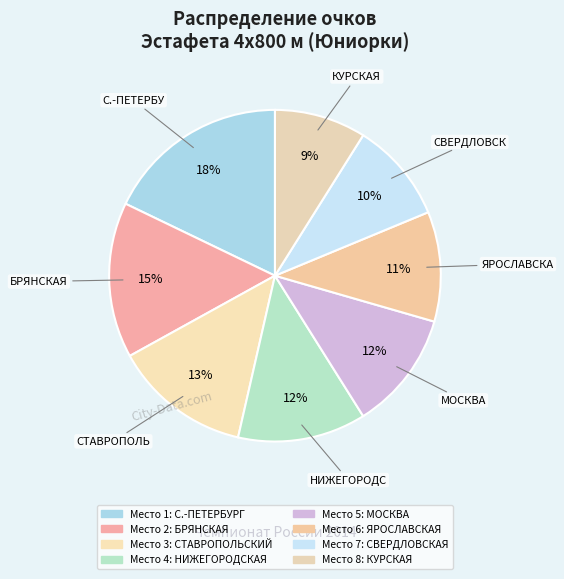

Which slice is the largest?

С.-ПЕТЕРБУРГ